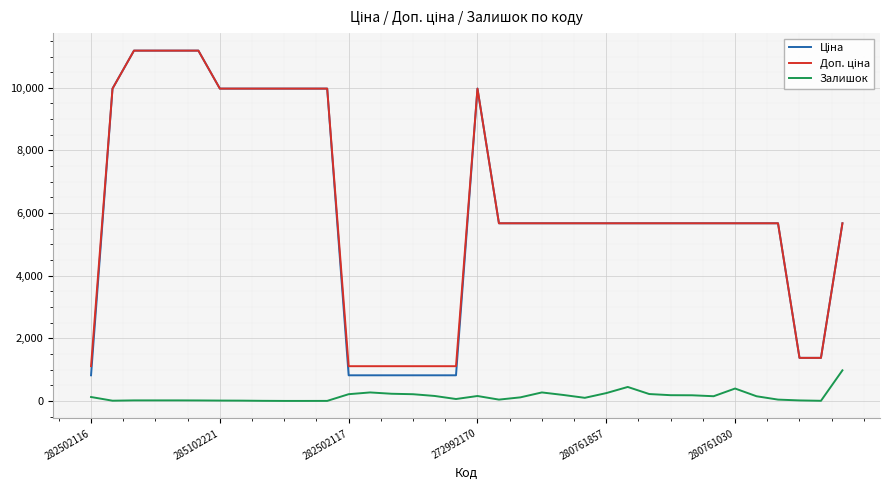

Which series has the widest spread of values?

Ціна